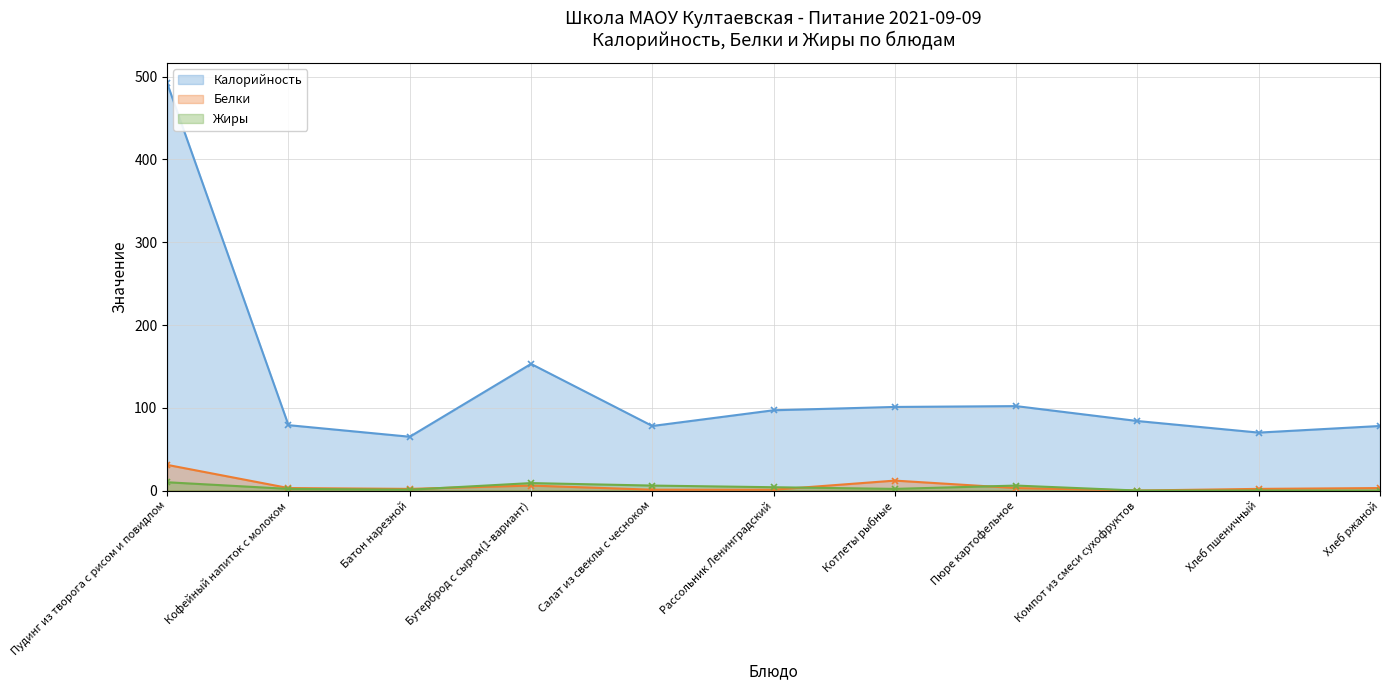

What is the sum of all Жиры values?

40